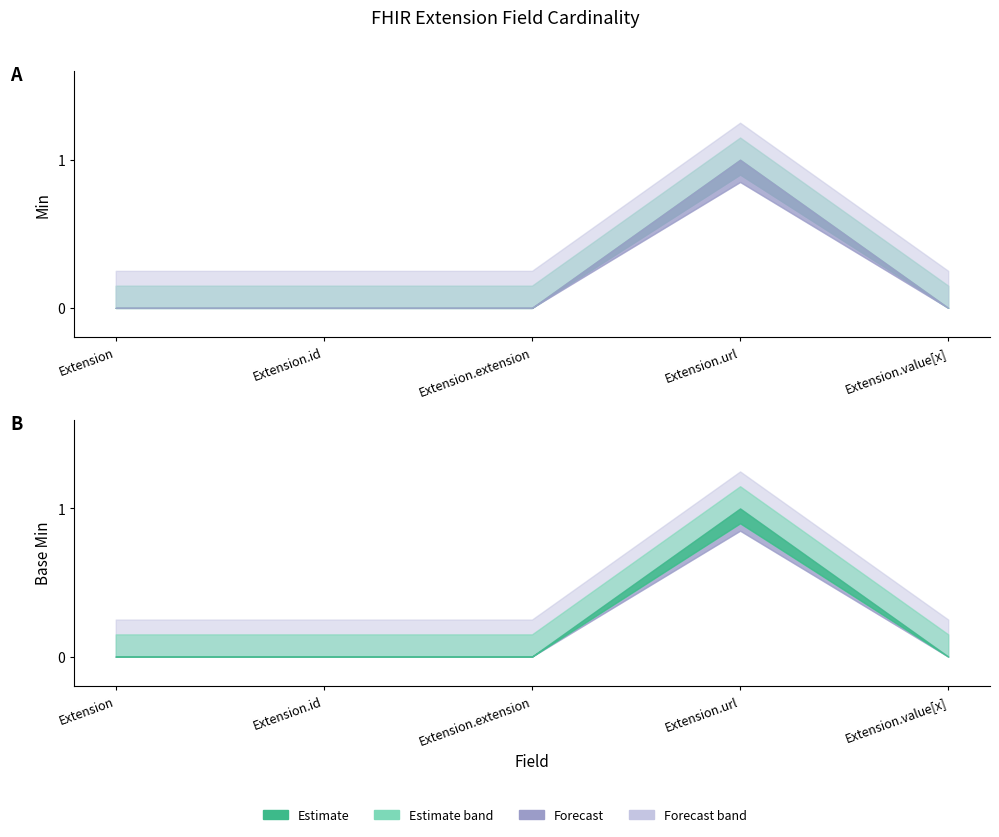

What is the sum of all Min values?

1